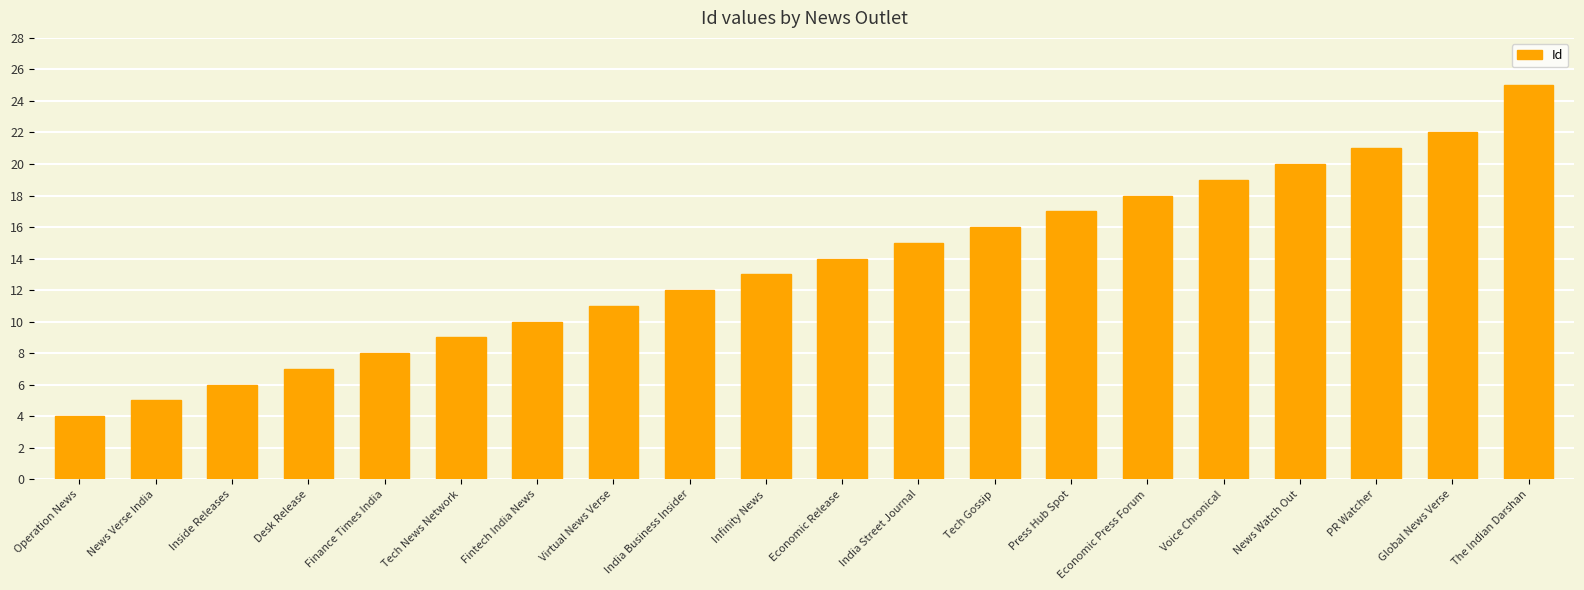

True or false: the data shows 3 at Fintech India News.

False